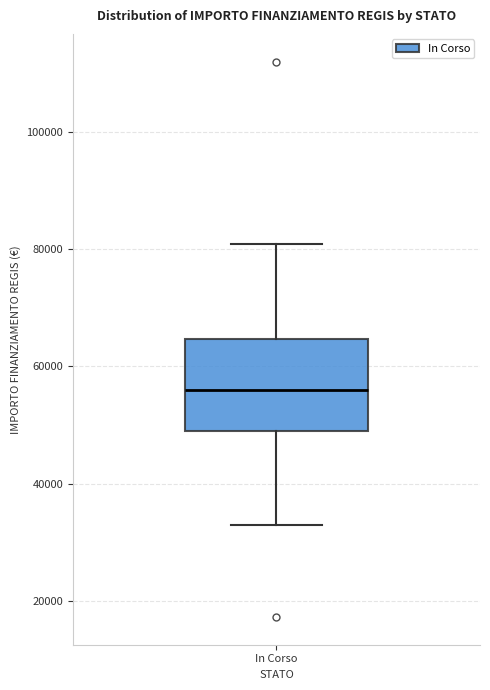

Read this box plot against the y-axis: the position of the median line, the range covered by the box, and the ends of both whiskers. The values are not printed on the chart, so give them approximately, as read against the axis.

median 56000, box 50000 to 64000, whiskers 32000 to 80000